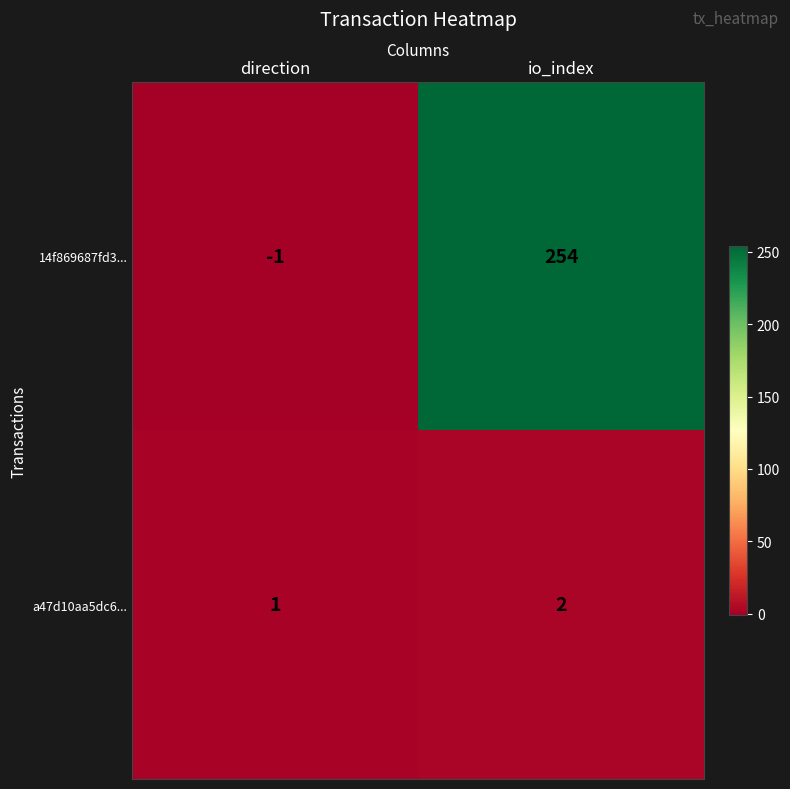

Rank the series by their average value, from lowest to highest.

a47d10aa5dc6..., 14f869687fd3...